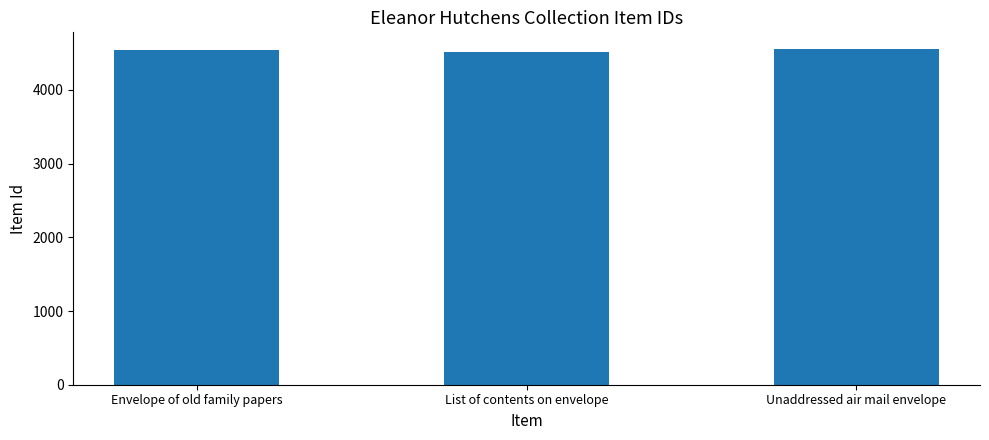

Approximately how many times larger is the value at List of contents on envelope compared to Unaddressed air mail envelope?

1.0